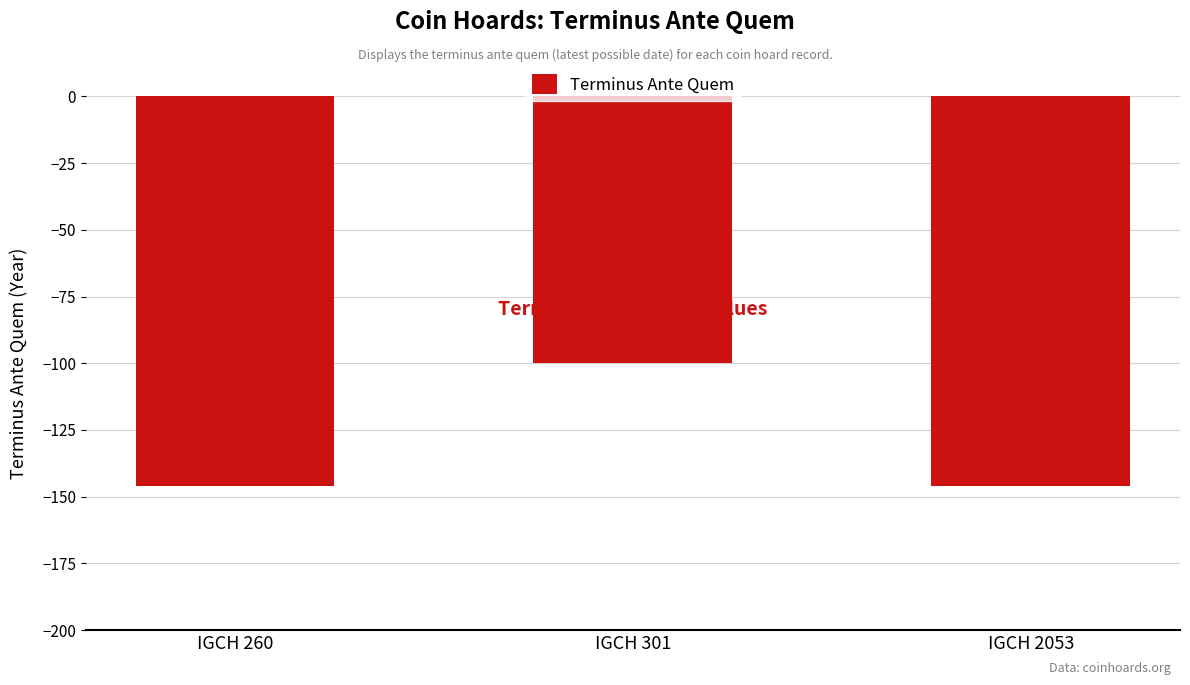

What is the greatest value displayed?

-100